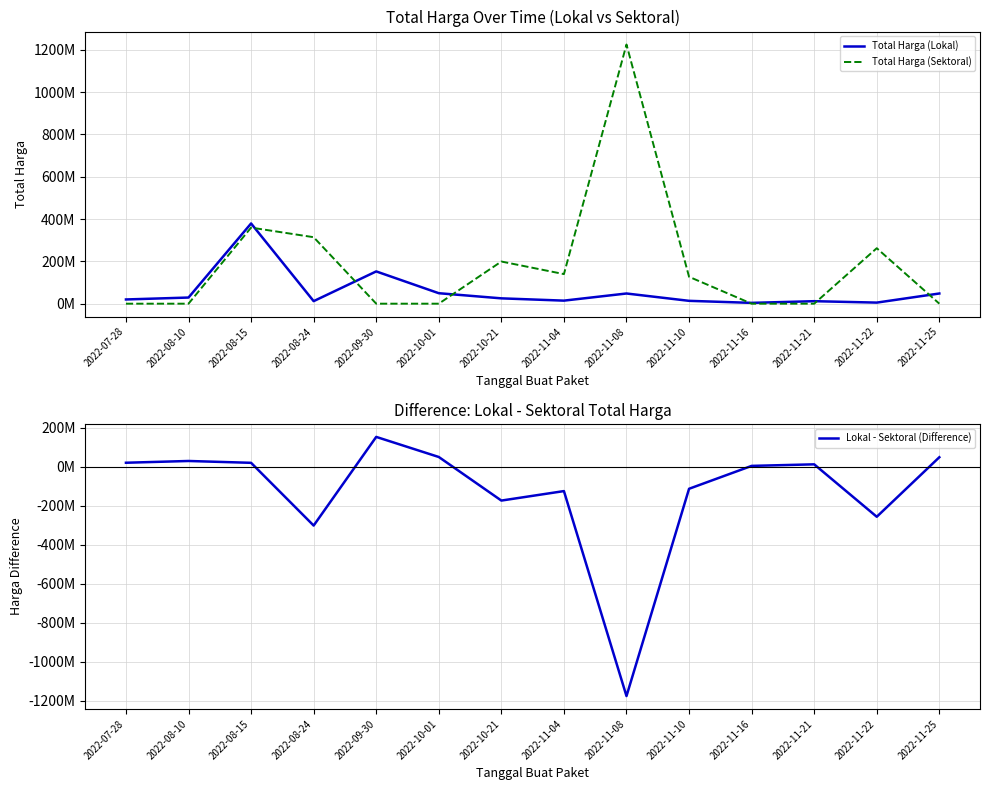

True or false: Total Harga (Lokal) and Total Harga (Sektoral) cross at least once.

True